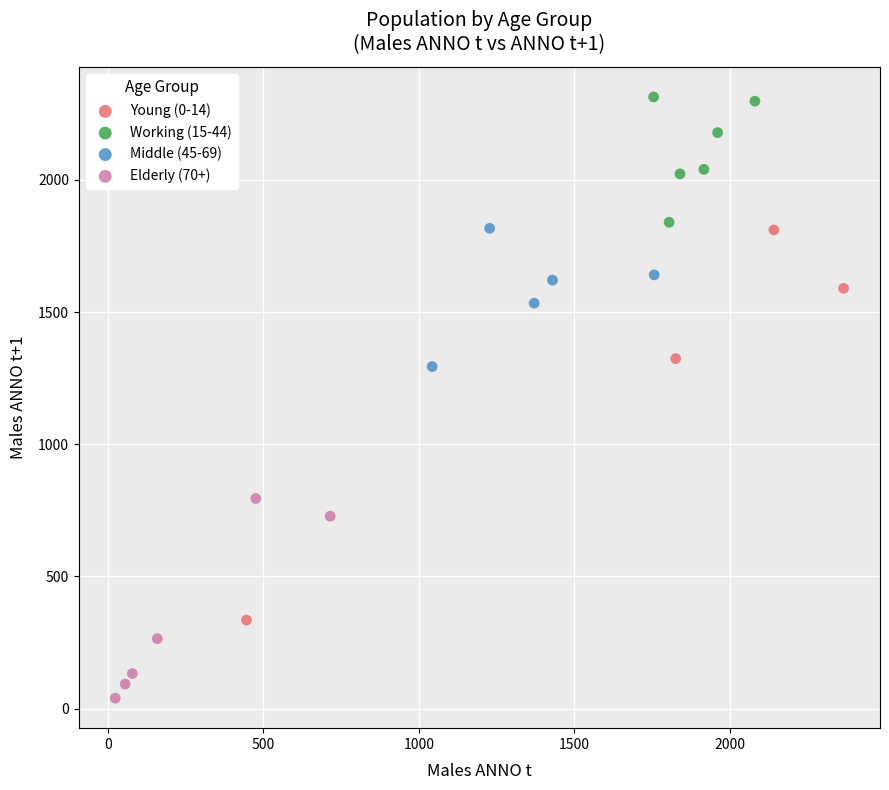

Which series has the widest spread of Y values?

Young (0-14)